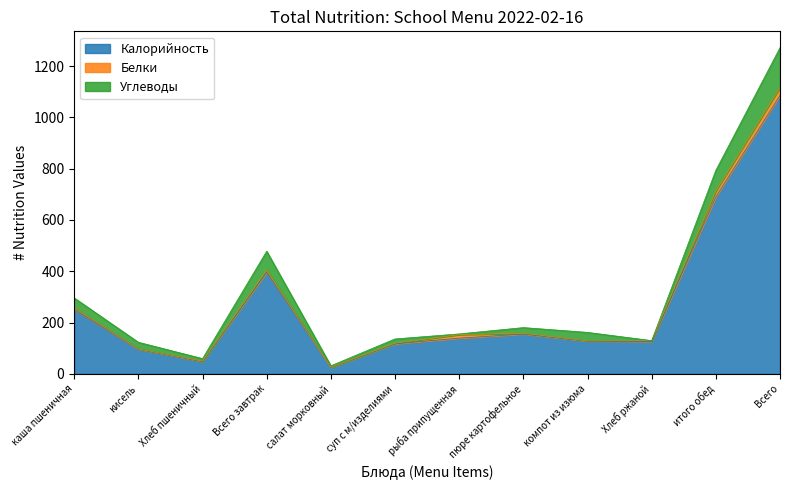

What are all the series names shown in the legend?

Калорийность, Белки, Углеводы